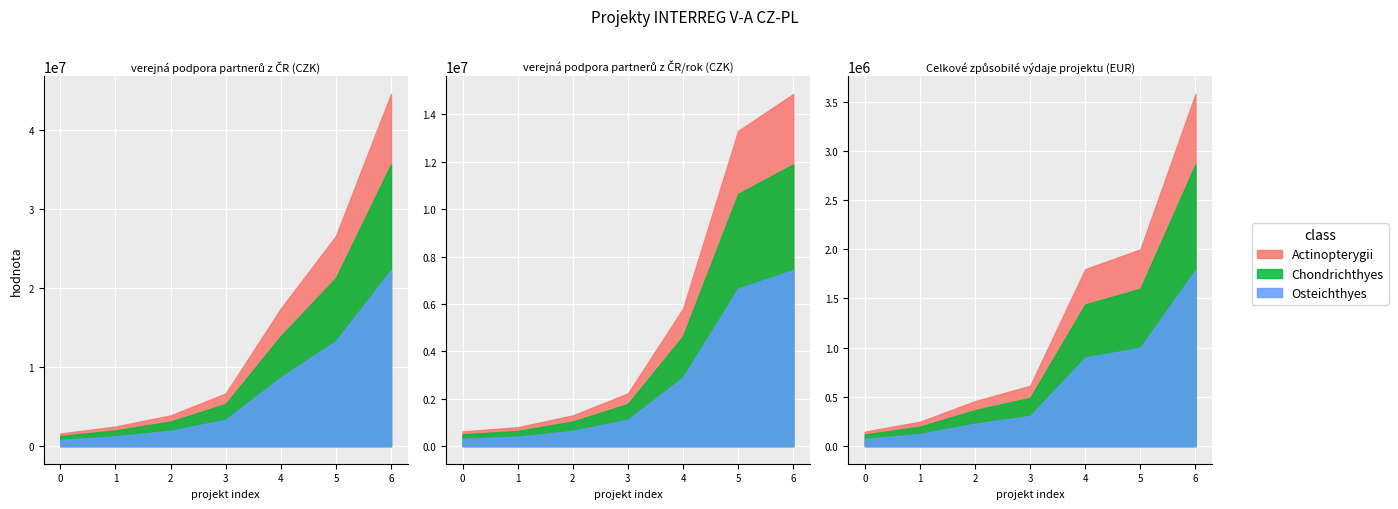

What is the lowest value of the Celkove zpusobile vydaje projektu (EUR) series?

146777.2